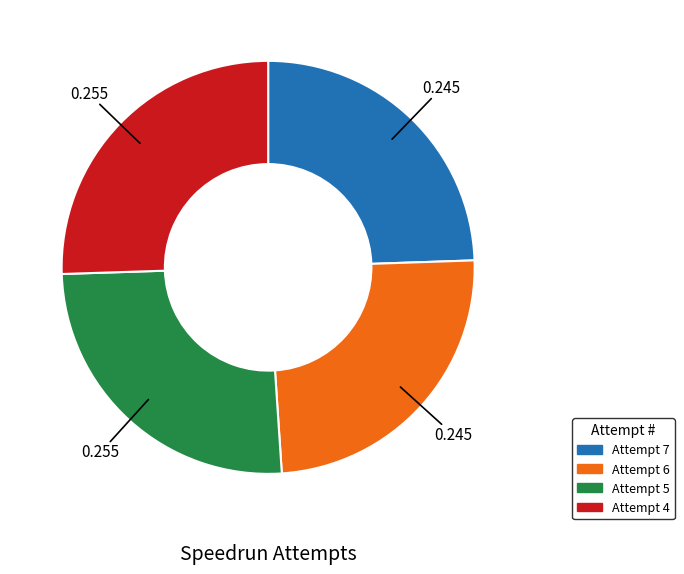

Is there a majority slice in this chart?

No